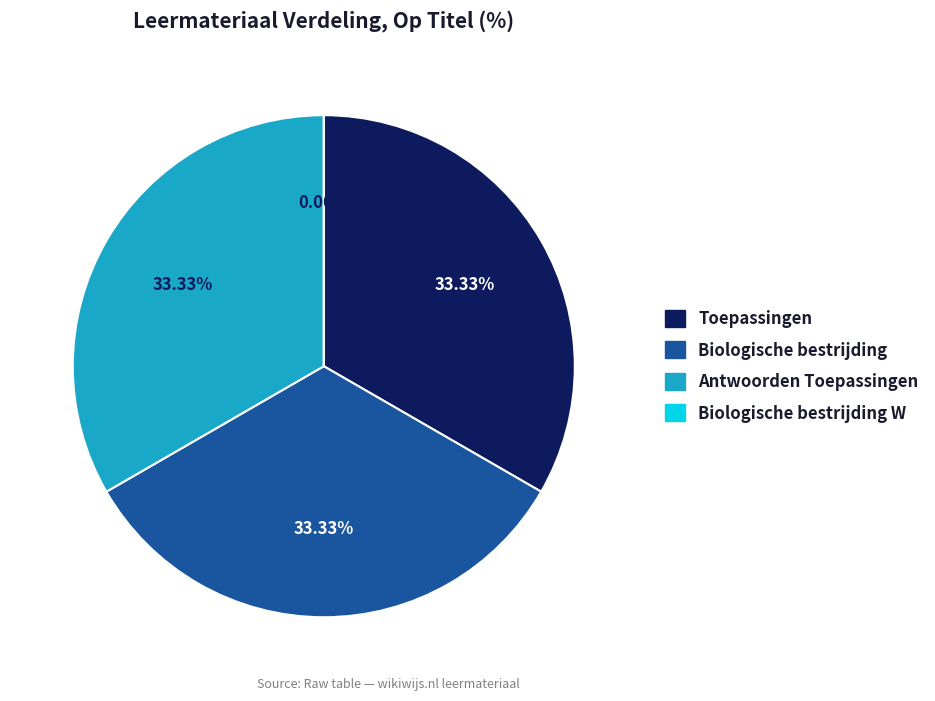

Combined, what portion of the pie is Biologische bestrijding W and Toepassingen?

33.3%